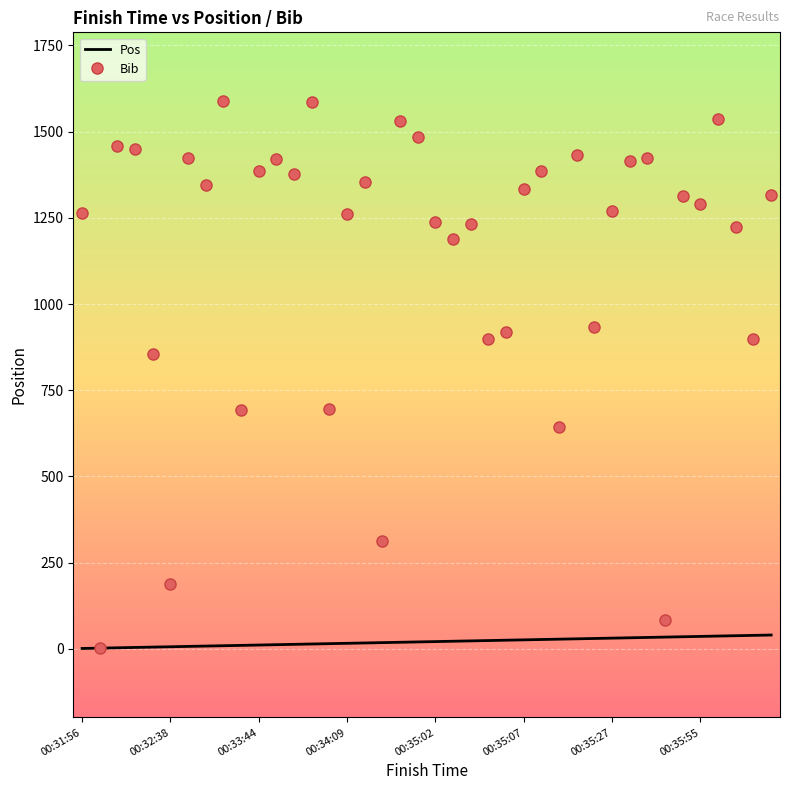

Which series has the largest range (max minus min)?

Bib